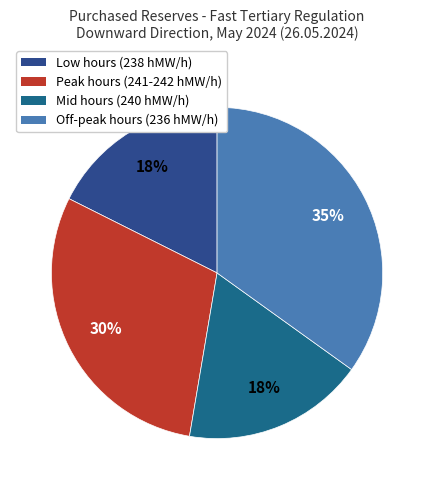

How many slices are in this pie chart?

4